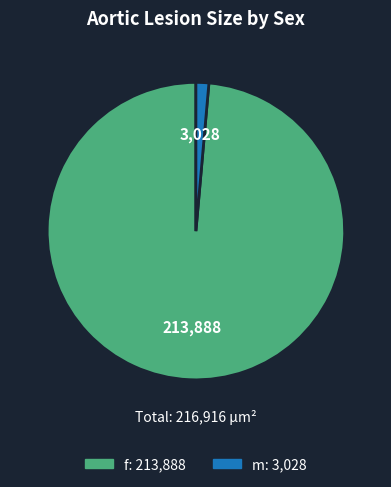

Is it true that f is 99% of the pie?

True